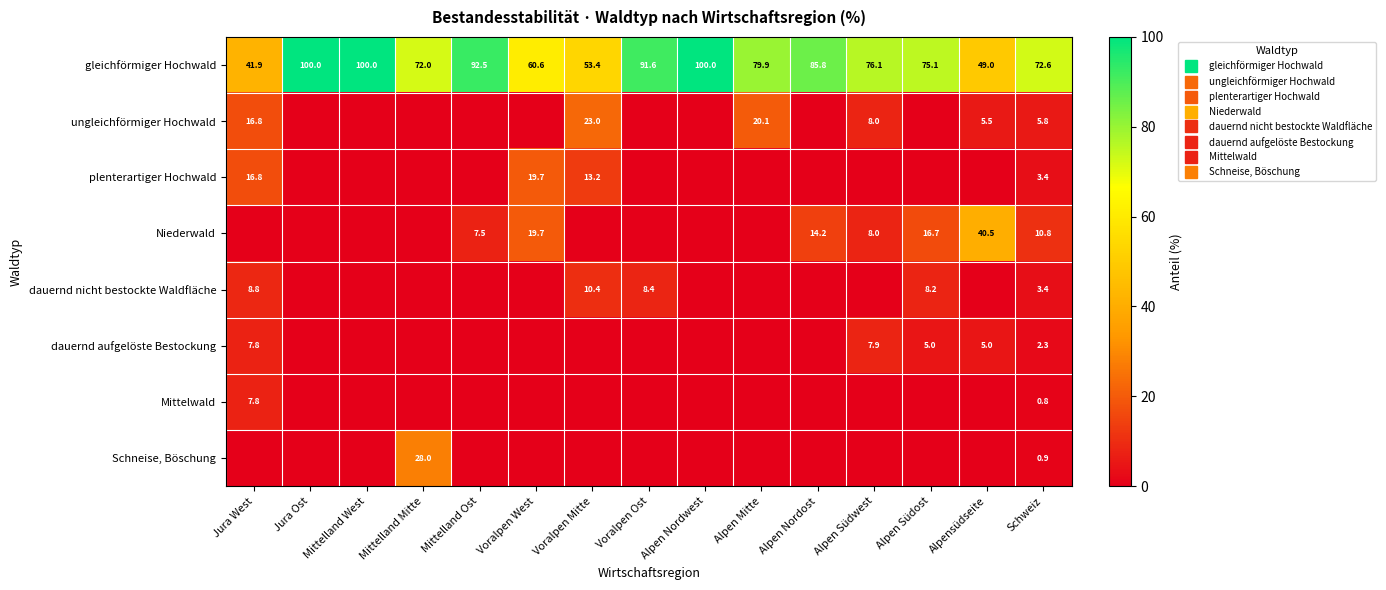

At how many categories does at least one series exceed 20?

15